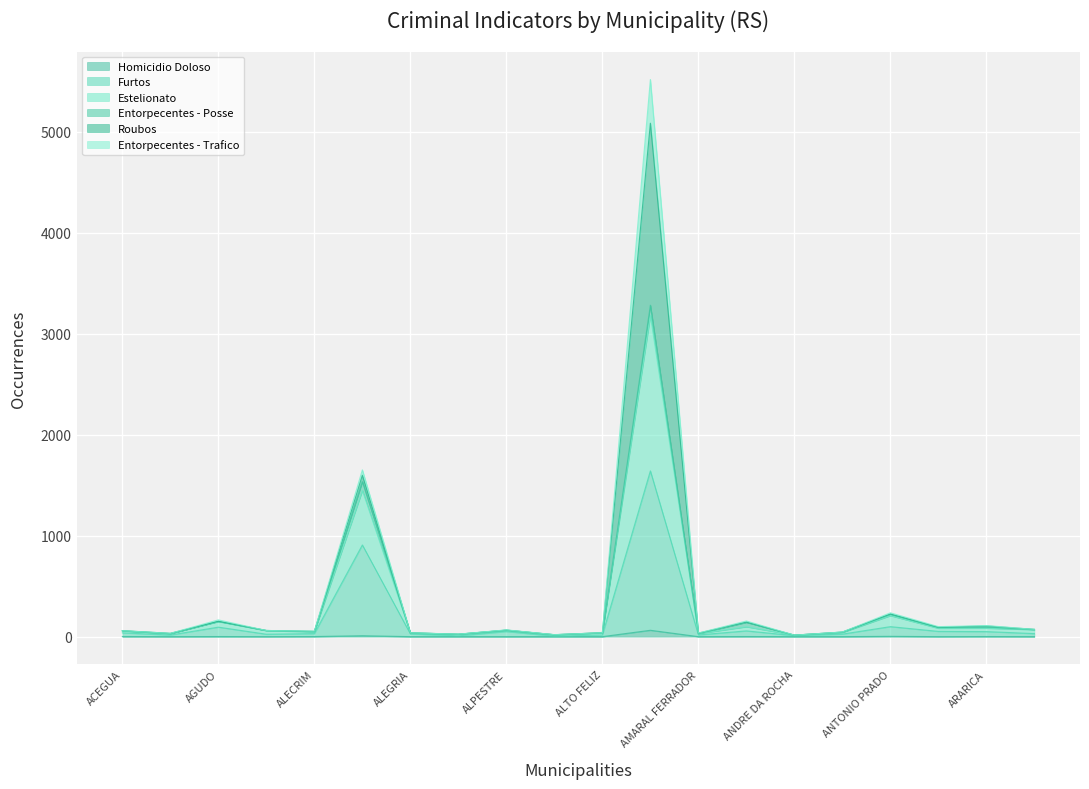

What is the label of the 6th point from the left?

ALEGRETE